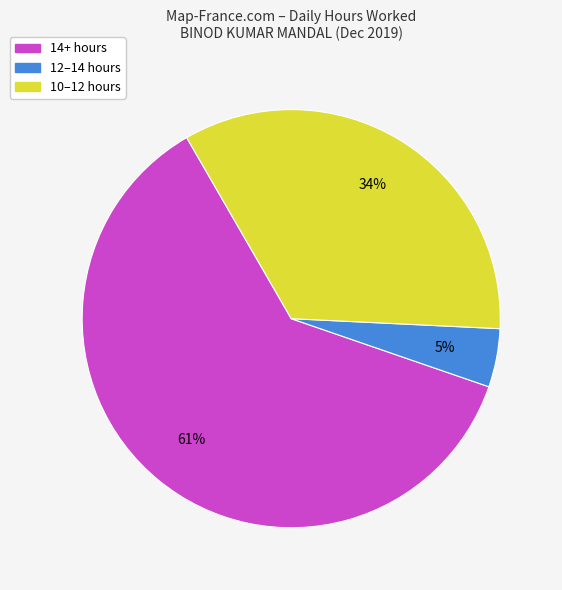

Is there a majority slice in this chart?

Yes